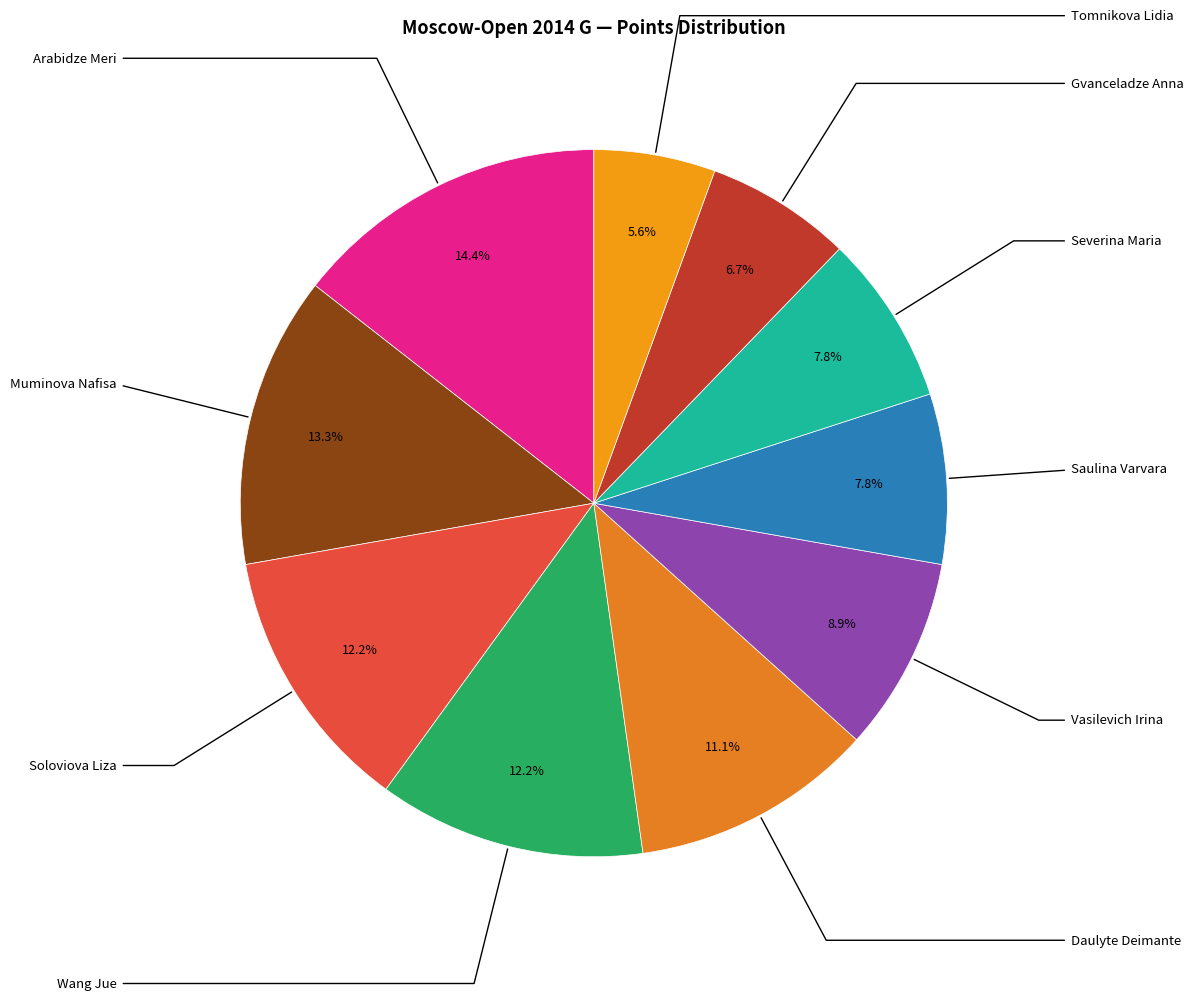

How many segments does this pie chart have?

10